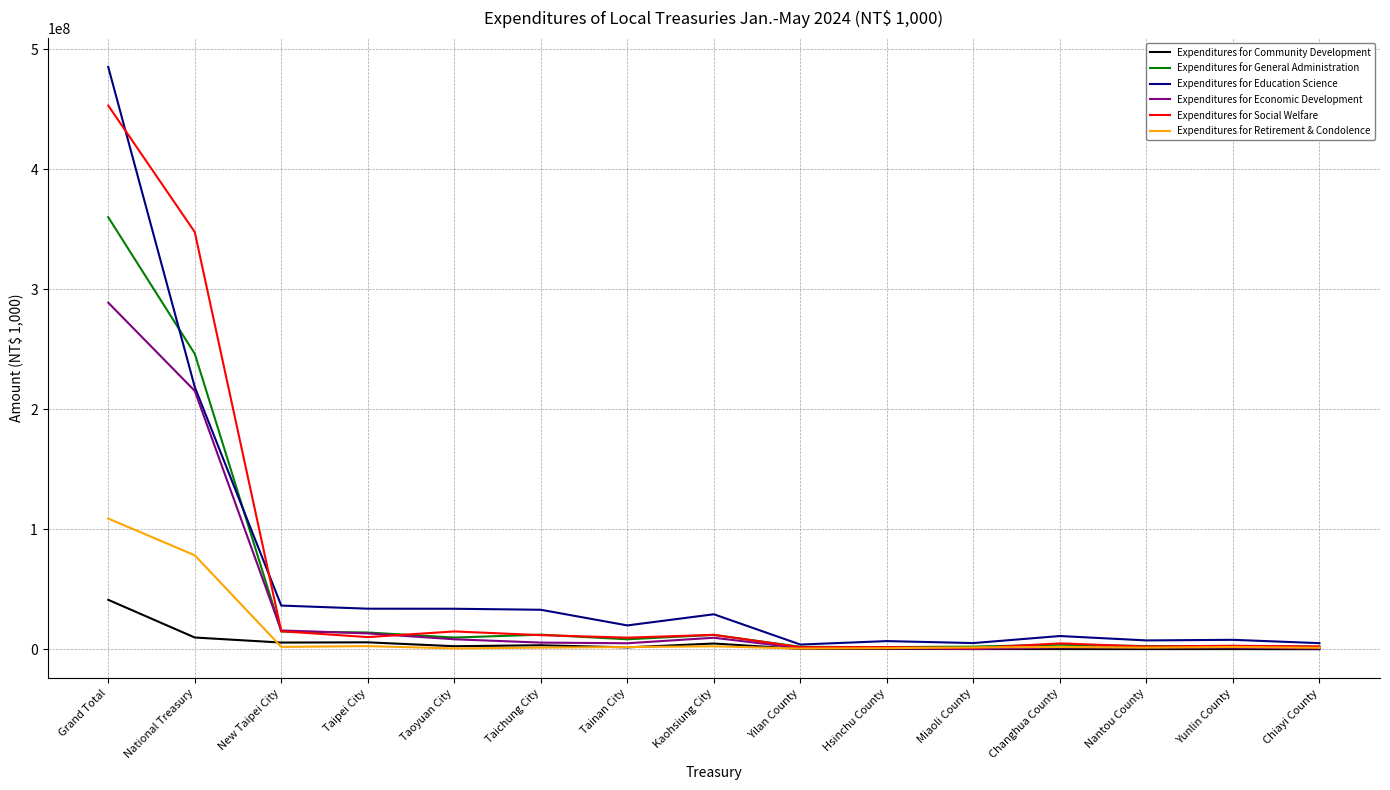

What is the sum of all Expenditures for Community Development values?

75973587